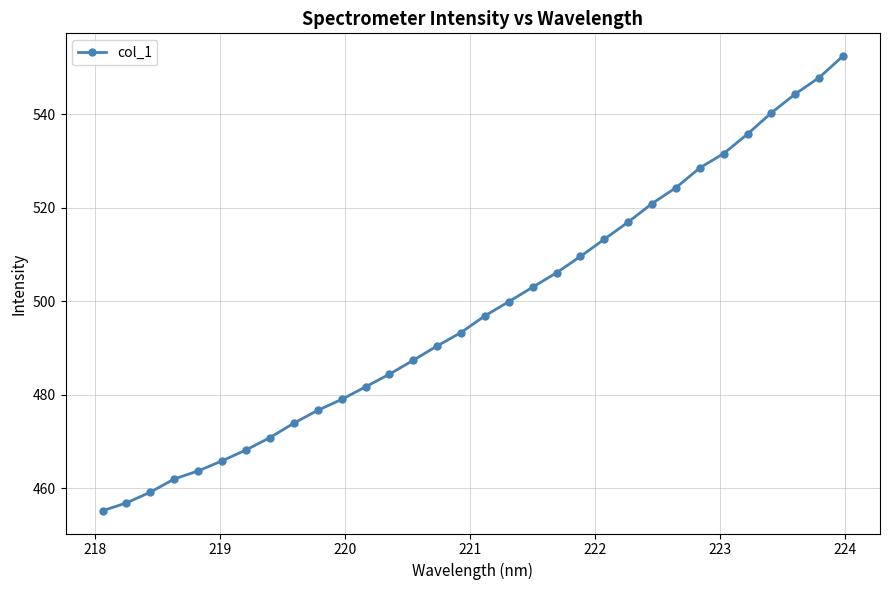

What is the greatest value displayed?

552.5